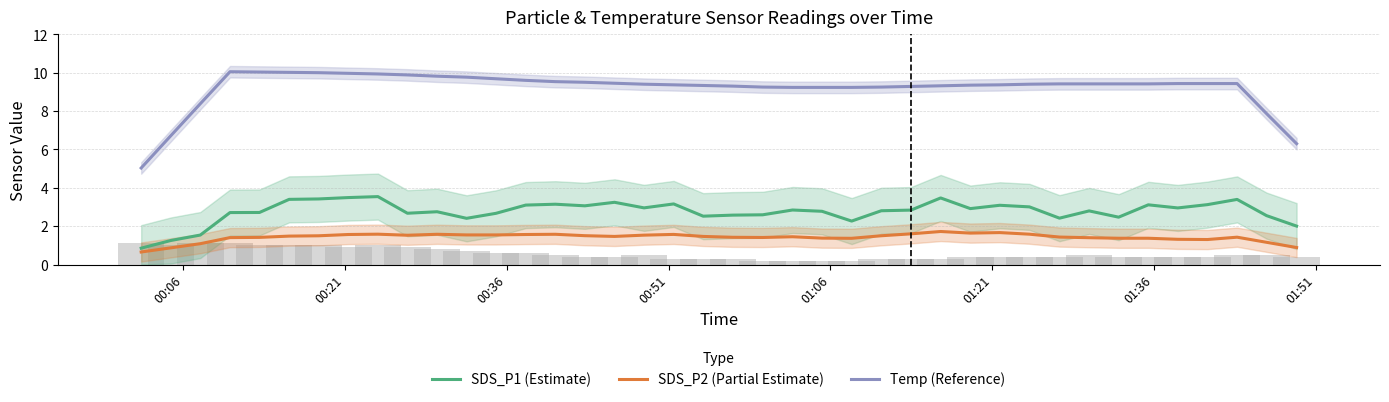

How many values in the SDS_P2 (Partial Estimate) series are below 1?

3